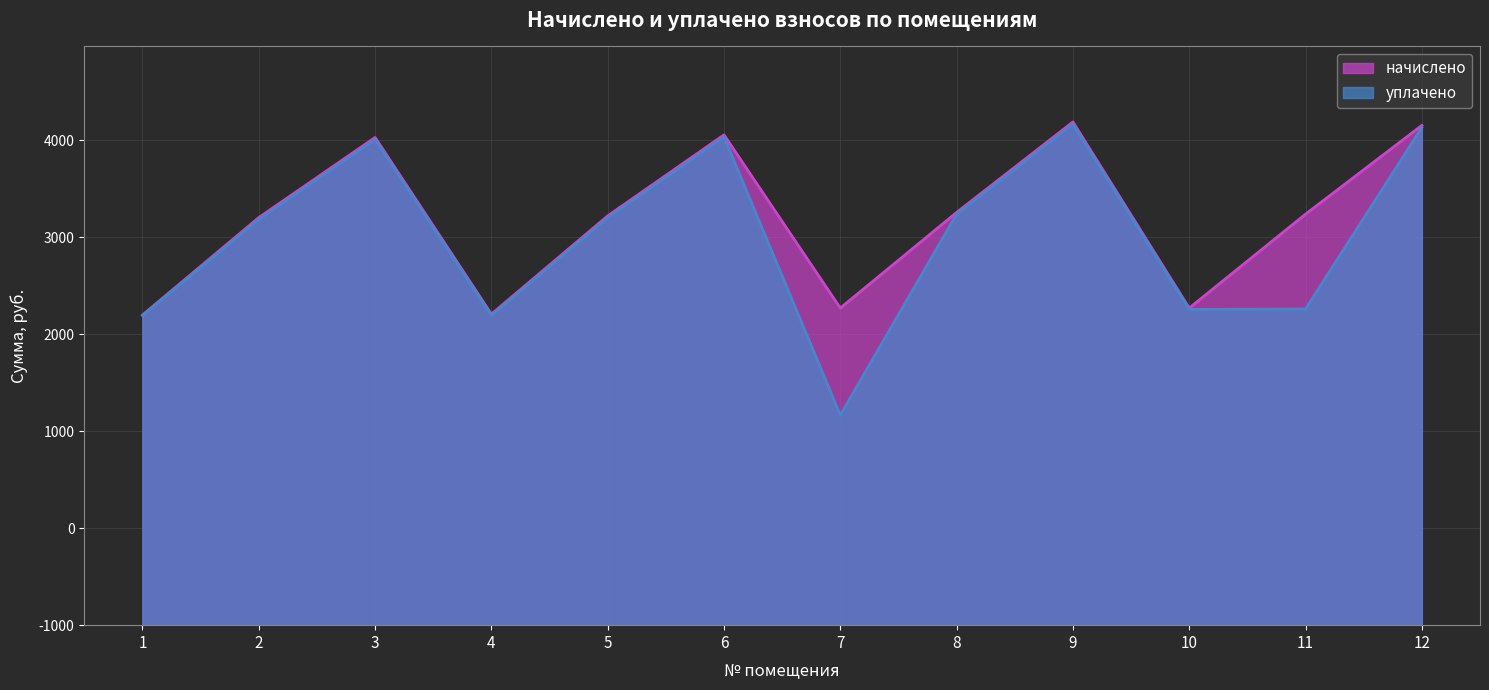

True or false: уплачено and начислено intersect in this chart.

False